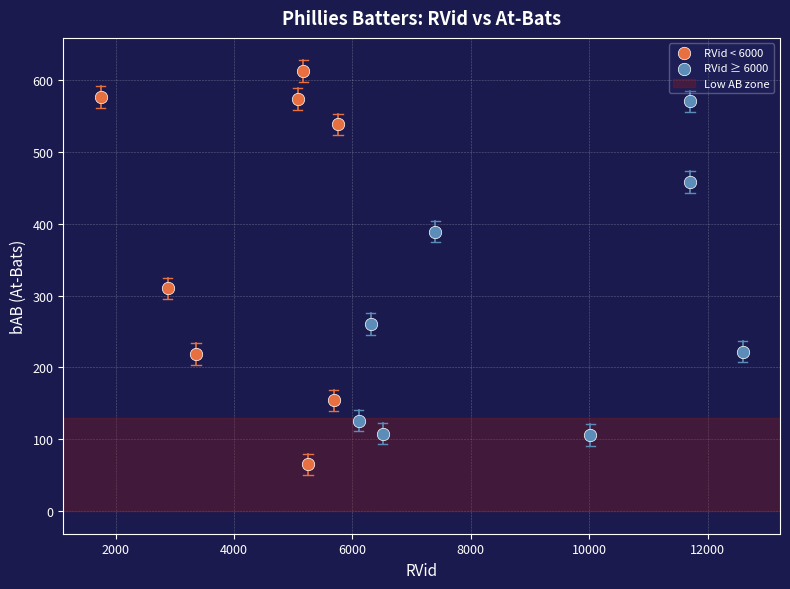

Which series reaches the minimum Y coordinate?

RVid < 6000